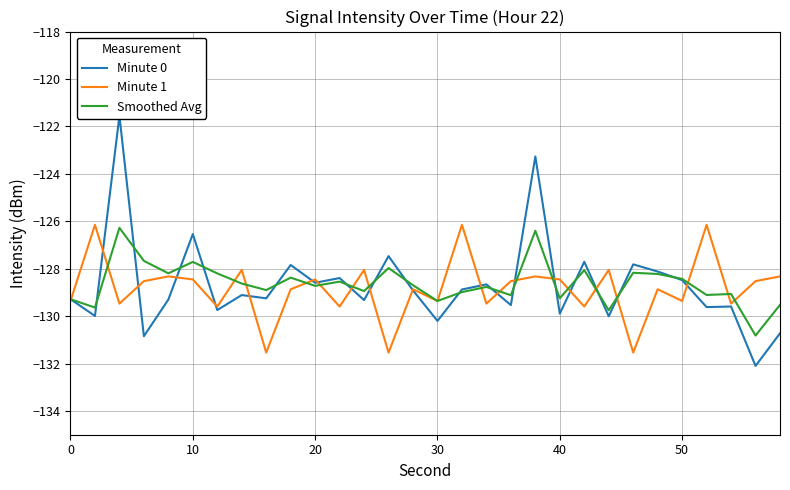

True or false: Minute 0 and Minute 1 cross at least once.

True